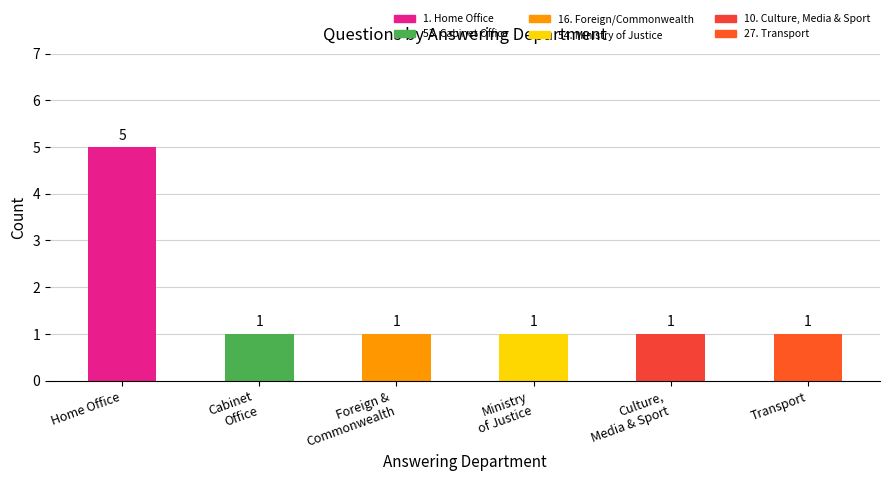

Reading left to right, what are all the values shown in this chart?

Home Office=5	Cabinet Office=1	Foreign and Commonwealth Office=1	Ministry of Justice=1	Culture, Media and Sport=1	Transport=1